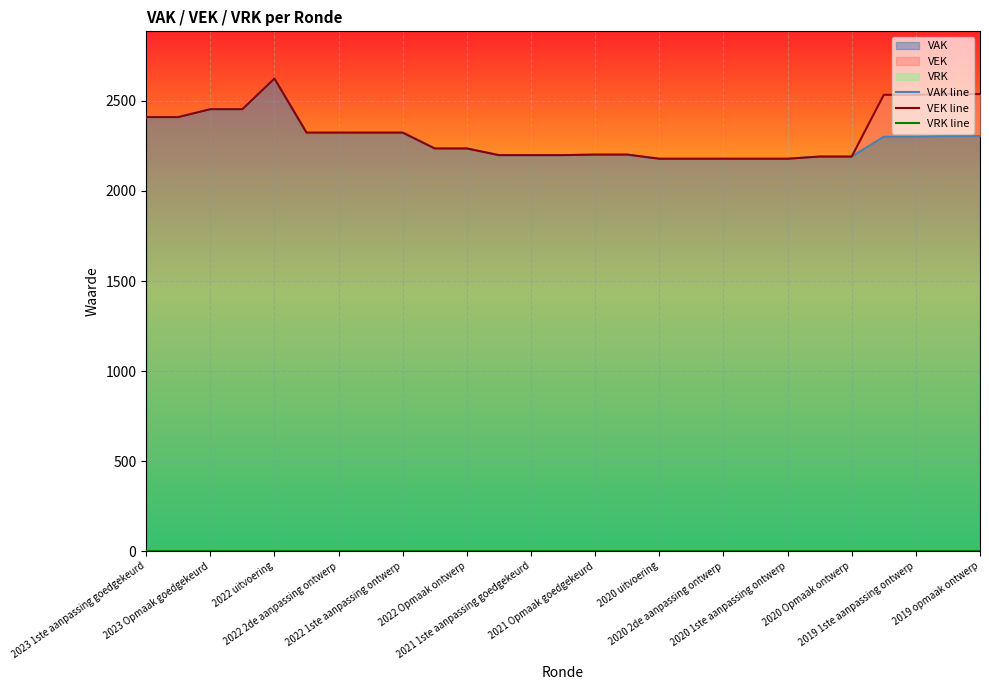

How many lines are shown in the chart?

3